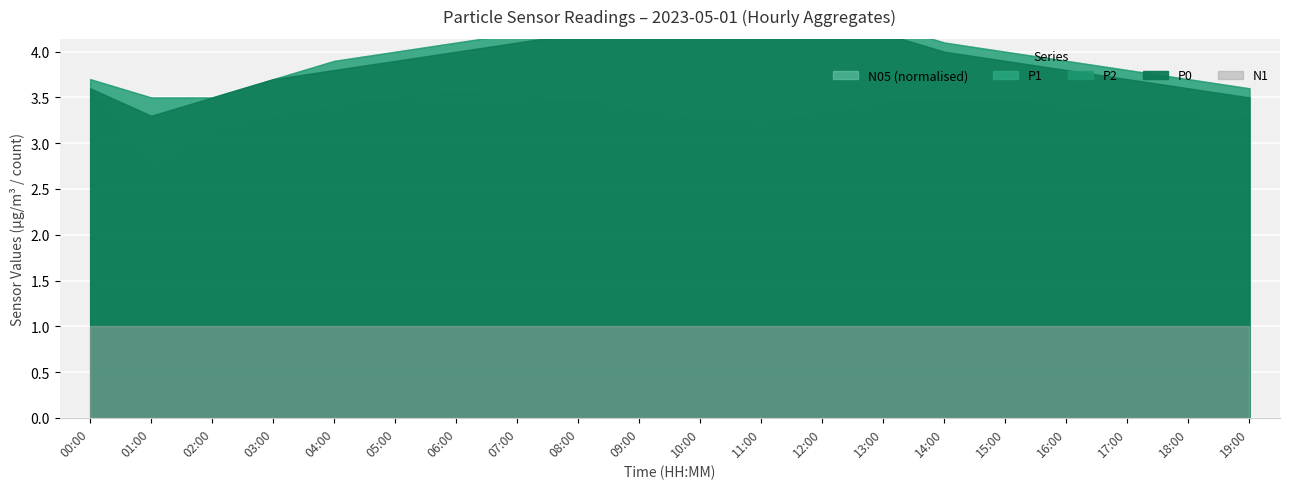

What are all the series names shown in the legend?

P0, P2, P1, N05, N1